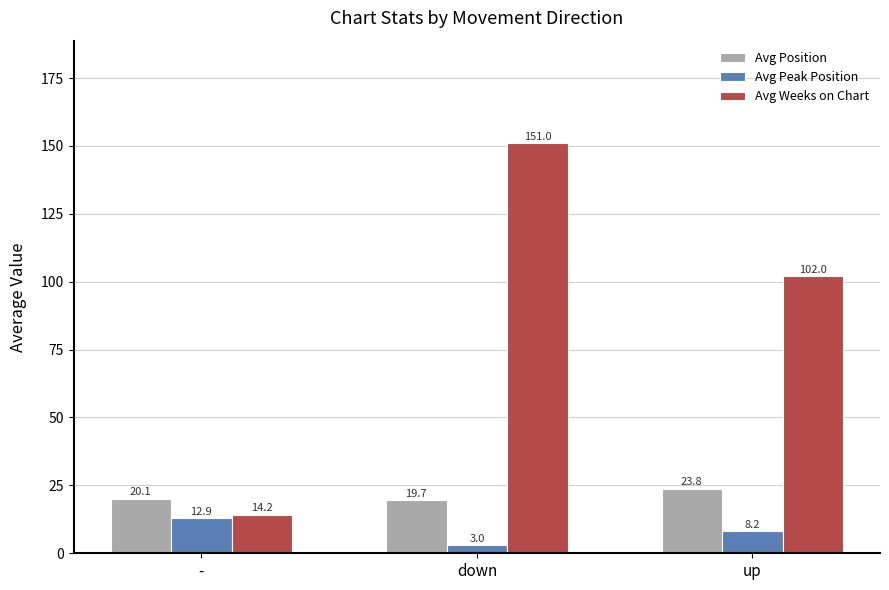

Which category has the lowest value across all series?

down